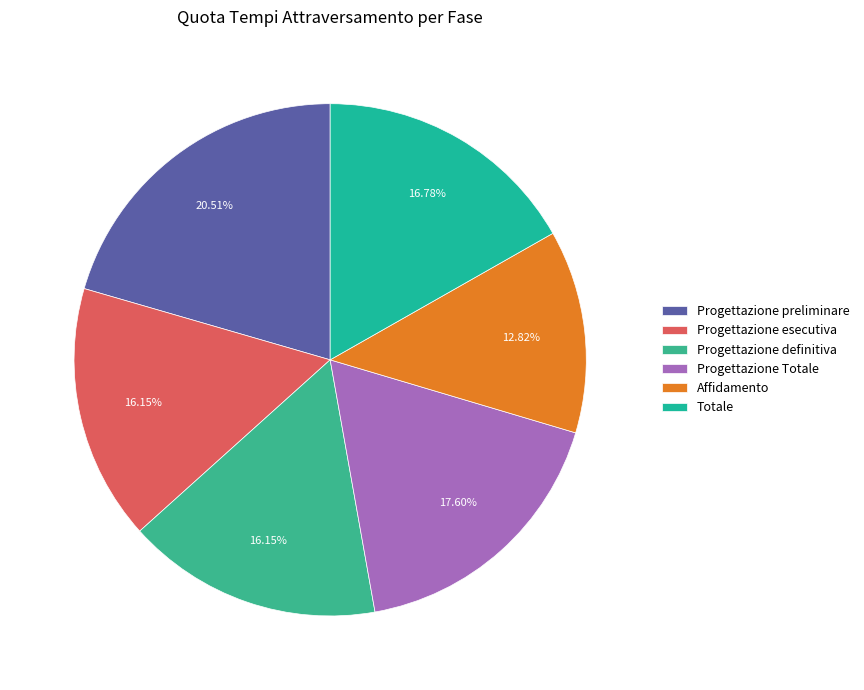

To the nearest percent, what percentage of the pie is Affidamento?

13%